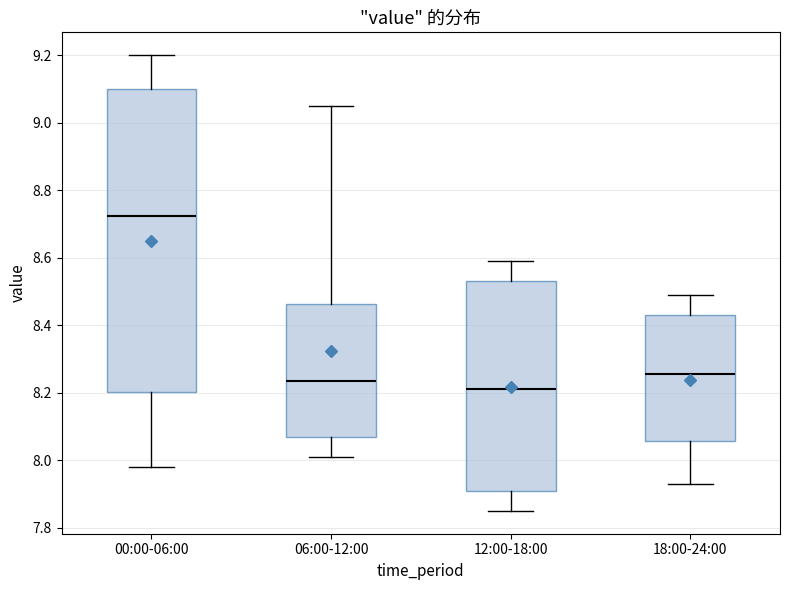

Which box has the lowest median line?

12:00-18:00